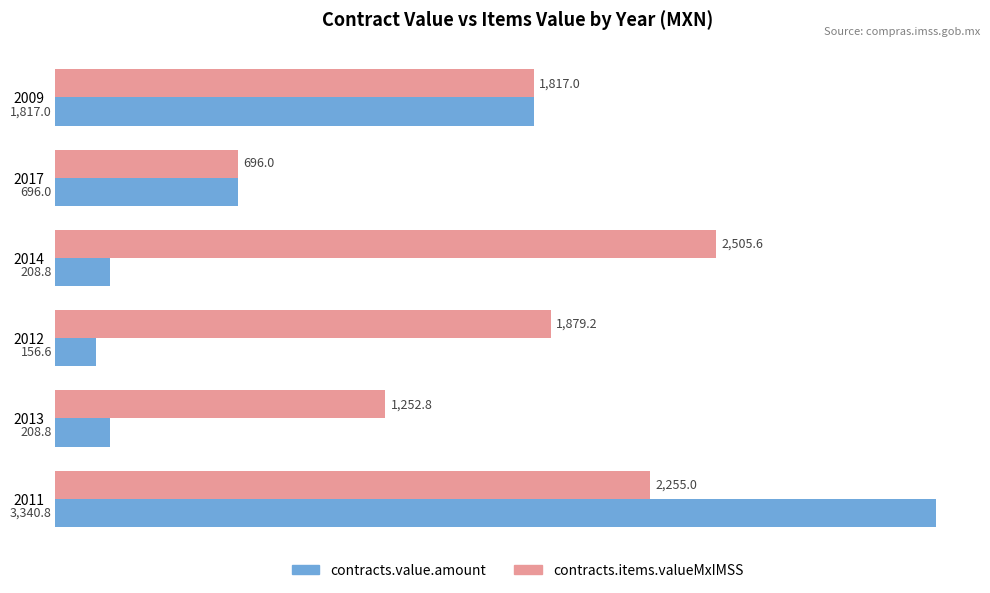

How many categories are shown in the chart?

6